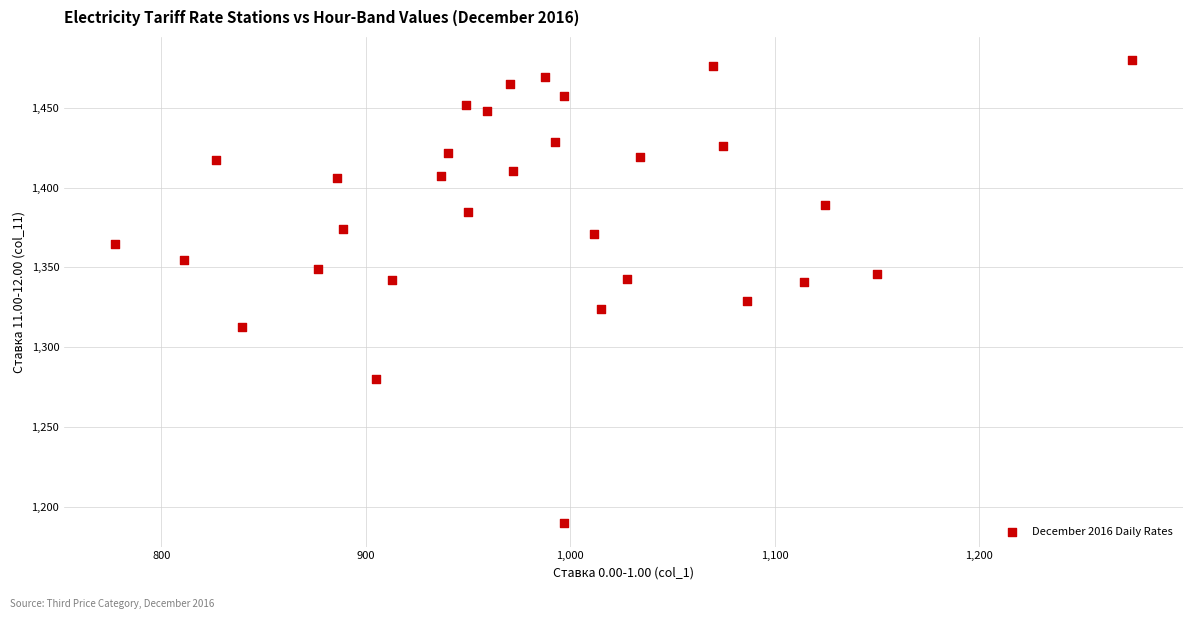

What is the range of X values (max minus min)?

497.2